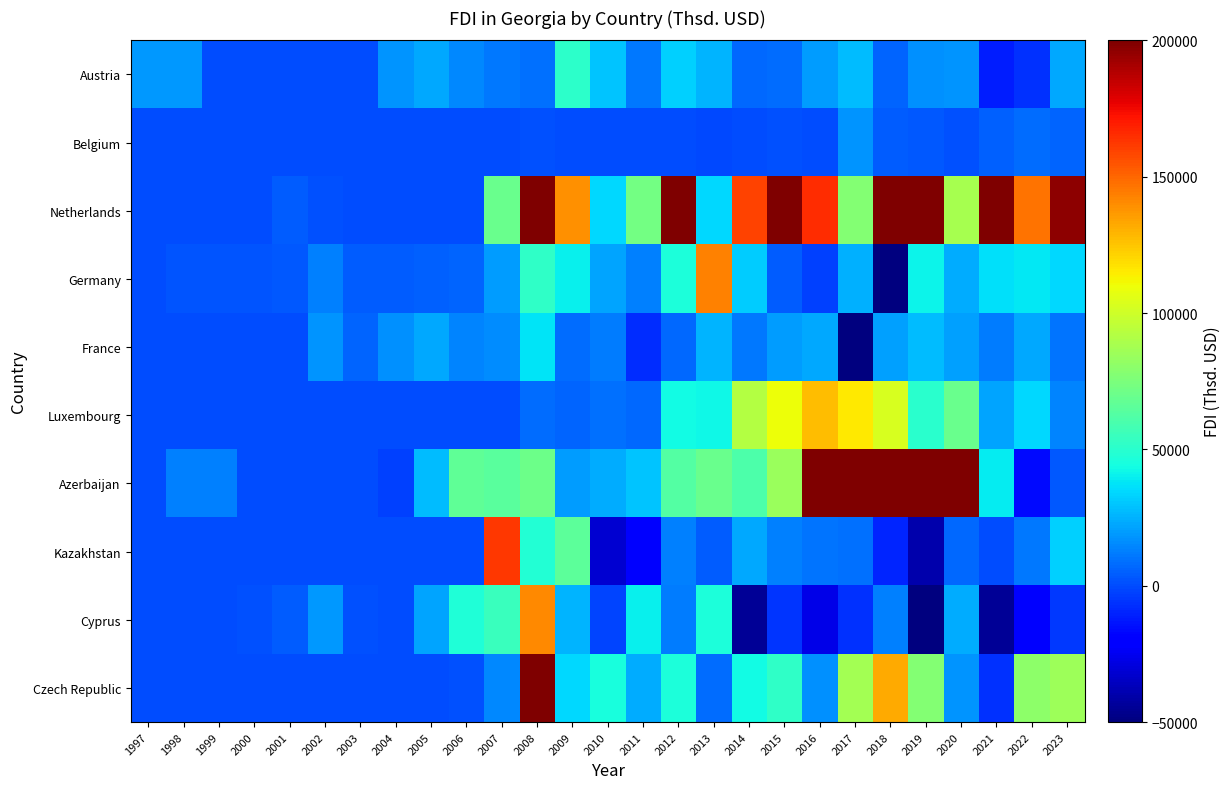

At which category is the sum across all series the highest?

2018